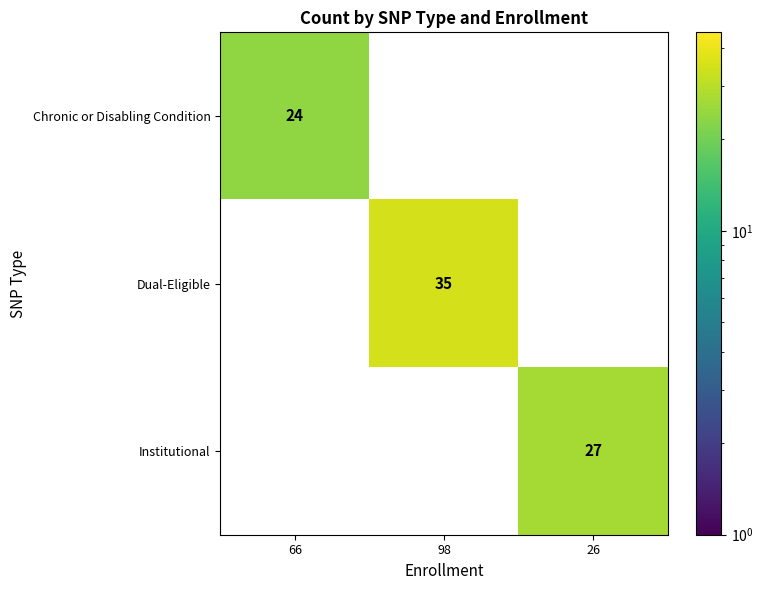

Which category has the highest value in the Institutional series?

26